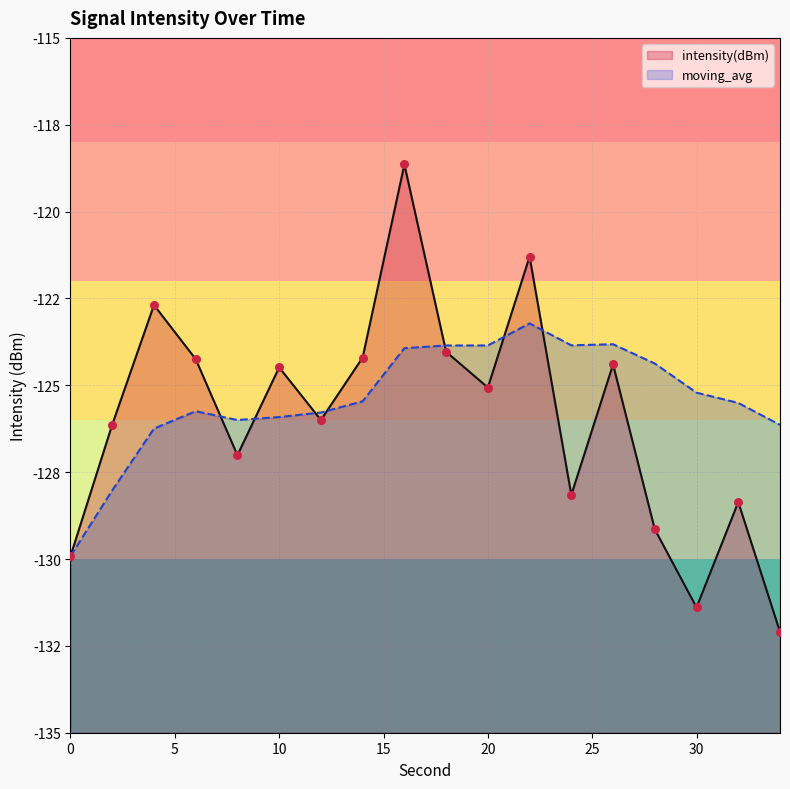

Which series has the largest total across all categories?

moving_avg